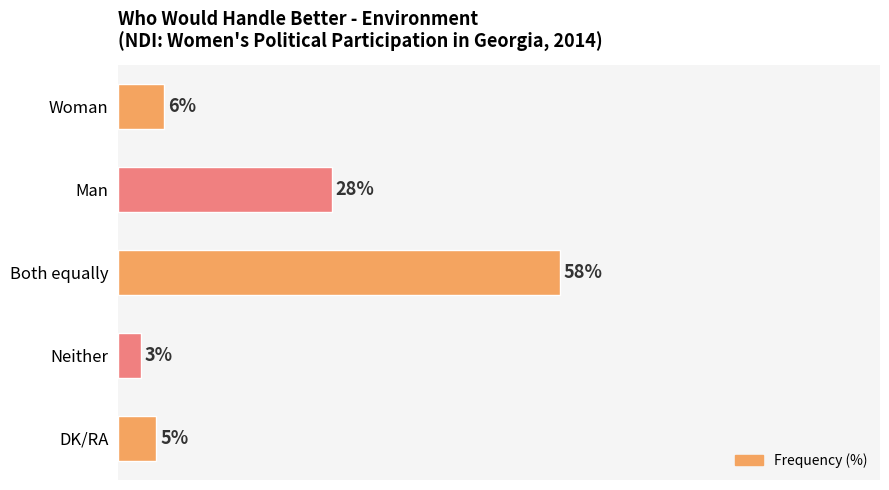

What is the label of the 5th bar from the bottom?

Woman